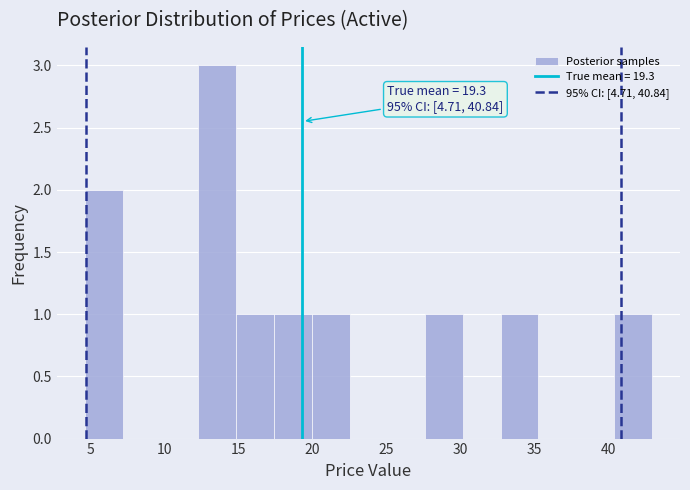

Which range on the x-axis has the tallest bar?

12.5 to 15.0